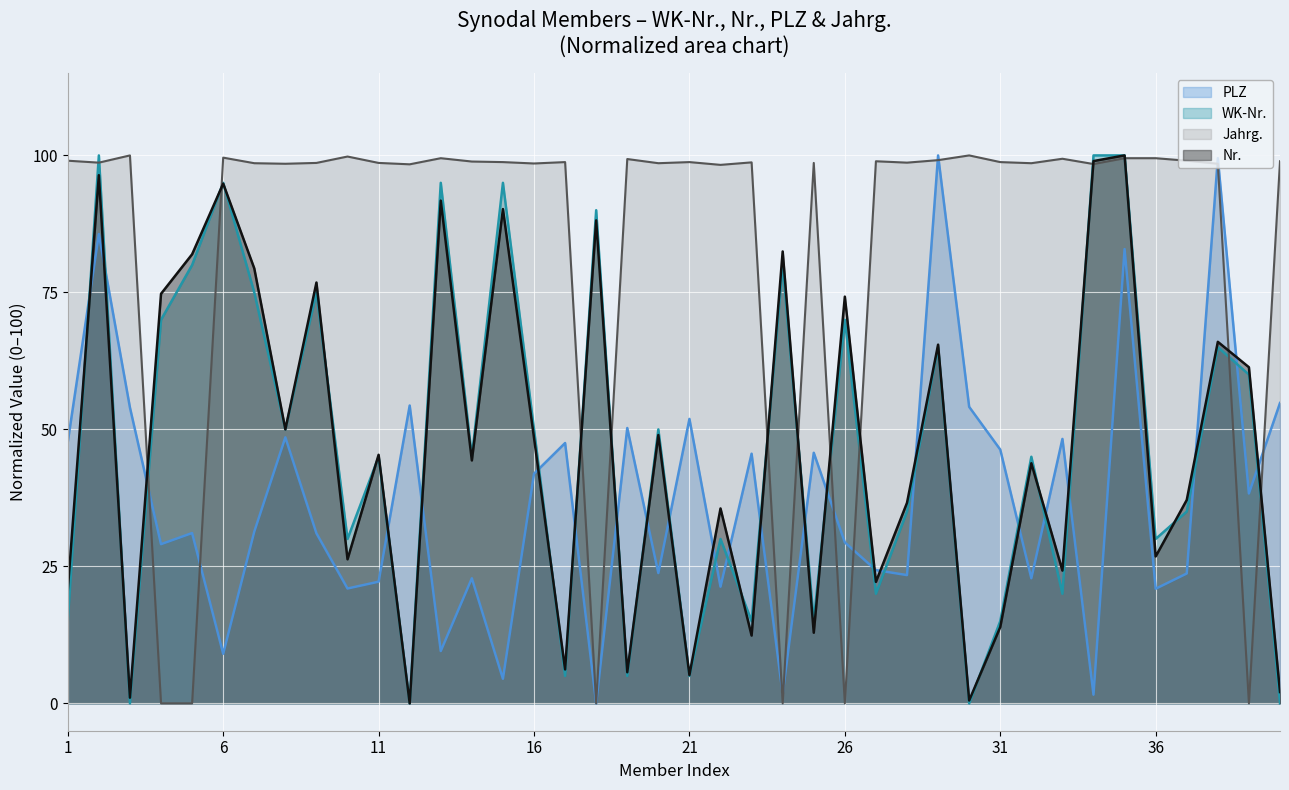

How many interior local peaks does the Jahrg. series have?

12